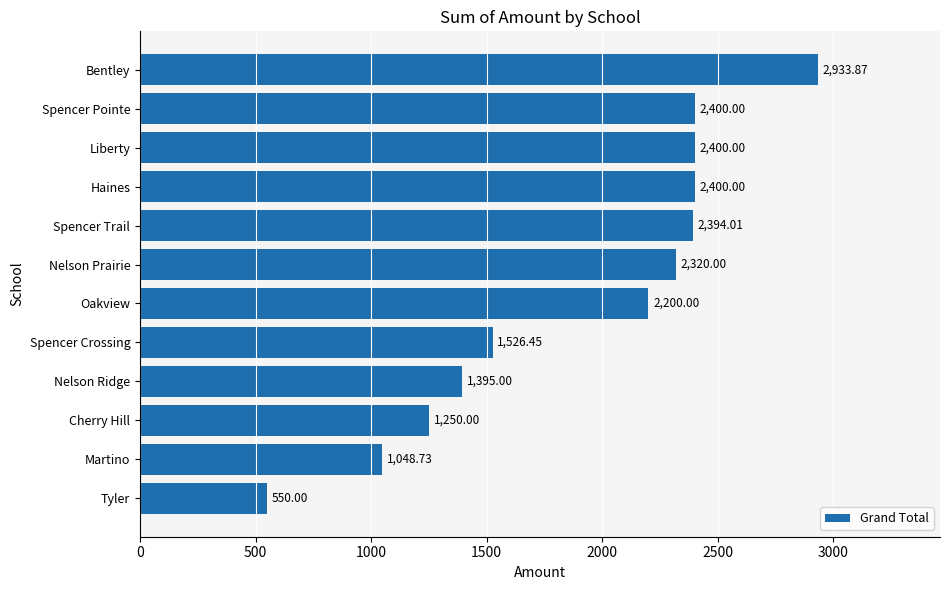

What is the smallest value displayed?

550.0